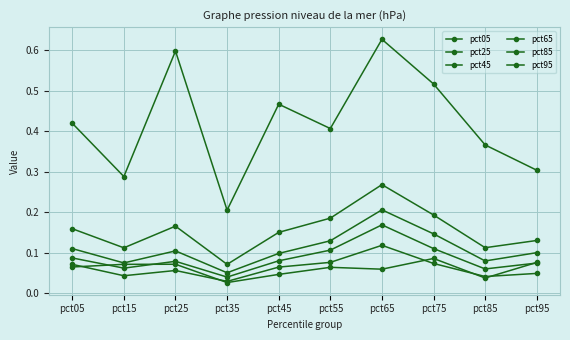

Reading left to right, extract all data points from this chart.

pct05: pct05=0.1	pct15=0.1	pct25=0.1	pct35=0.0	pct45=0.0	pct55=0.1	pct65=0.1	pct75=0.1	pct85=0.0	pct95=0.1
pct25: pct05=0.1	pct15=0.0	pct25=0.1	pct35=0.0	pct45=0.1	pct55=0.1	pct65=0.1	pct75=0.1	pct85=0.0	pct95=0.0
pct45: pct05=0.1	pct15=0.1	pct25=0.1	pct35=0.0	pct45=0.1	pct55=0.1	pct65=0.2	pct75=0.1	pct85=0.1	pct95=0.1
pct65: pct05=0.1	pct15=0.1	pct25=0.1	pct35=0.1	pct45=0.1	pct55=0.1	pct65=0.2	pct75=0.1	pct85=0.1	pct95=0.1
pct85: pct05=0.2	pct15=0.1	pct25=0.2	pct35=0.1	pct45=0.2	pct55=0.2	pct65=0.3	pct75=0.2	pct85=0.1	pct95=0.1
pct95: pct05=0.4	pct15=0.3	pct25=0.6	pct35=0.2	pct45=0.5	pct55=0.4	pct65=0.6	pct75=0.5	pct85=0.4	pct95=0.3